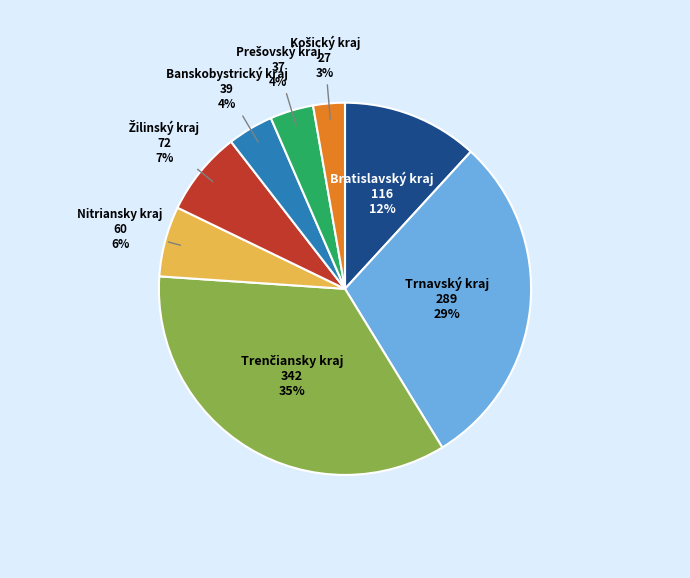

To the nearest percent, what is the difference between the largest and smallest slice percentages?

32%